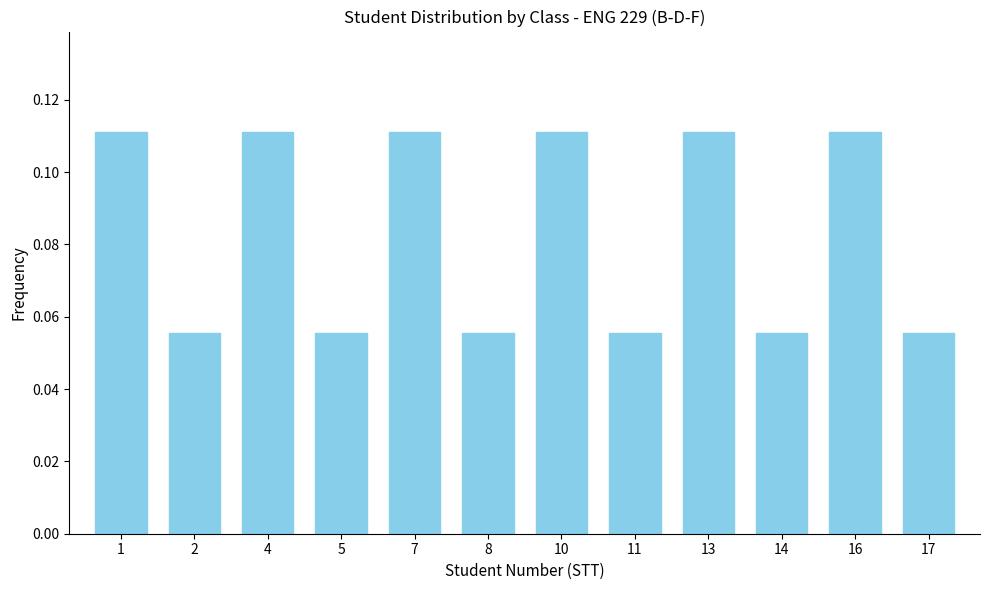

The chart shows a value of 0.0 at 1. True or false?

False